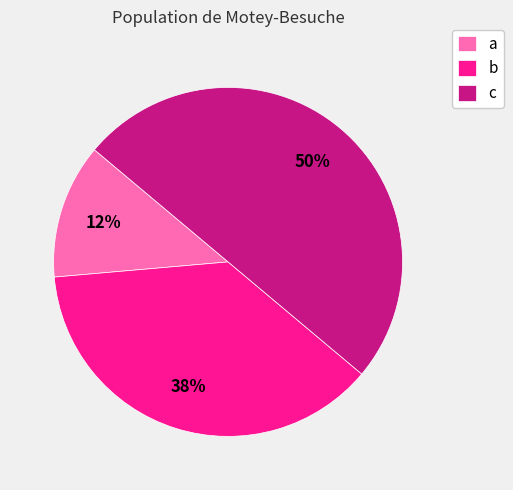

How many segments does this pie chart have?

3